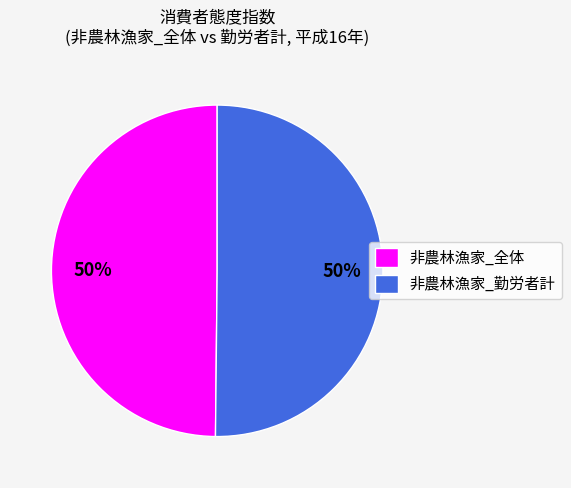

What percentage is the 非農林漁家_勤労者計 slice, to the nearest percent?

50%